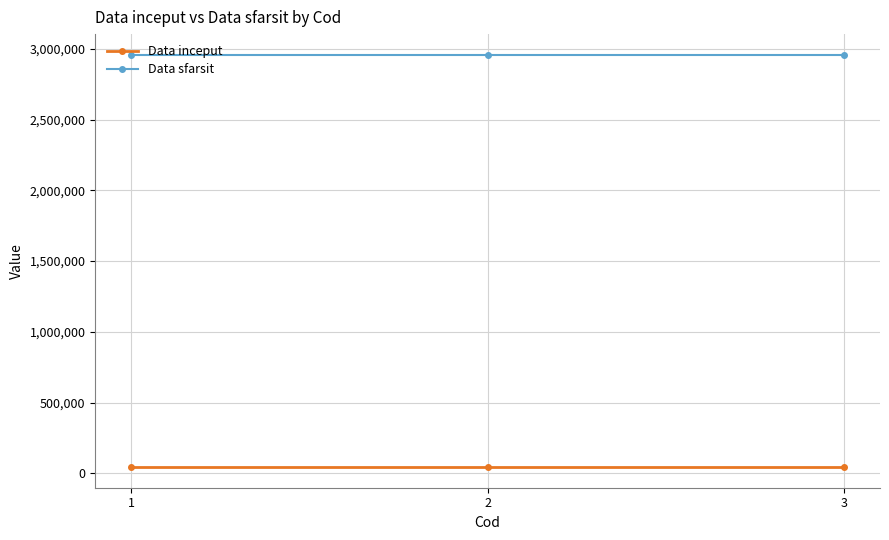

The value of Data sfarsit at 1 is 3870120. True or false?

False